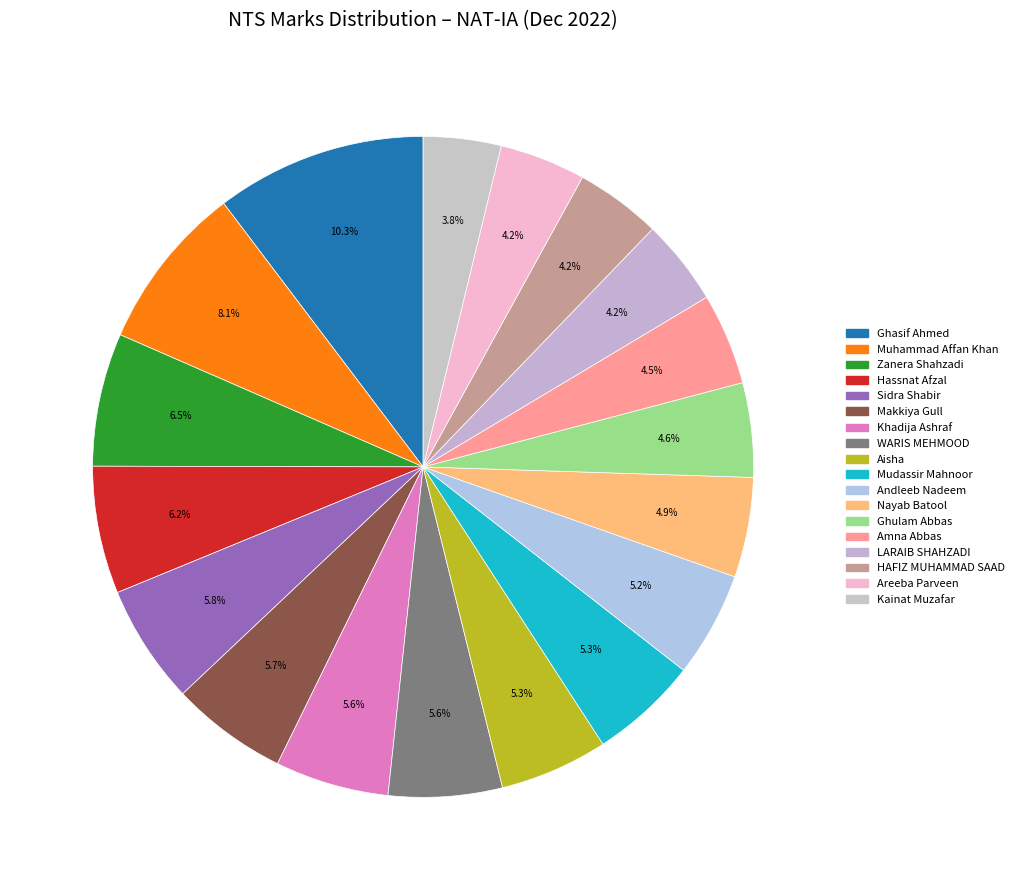

Count the number of slices in the pie.

18